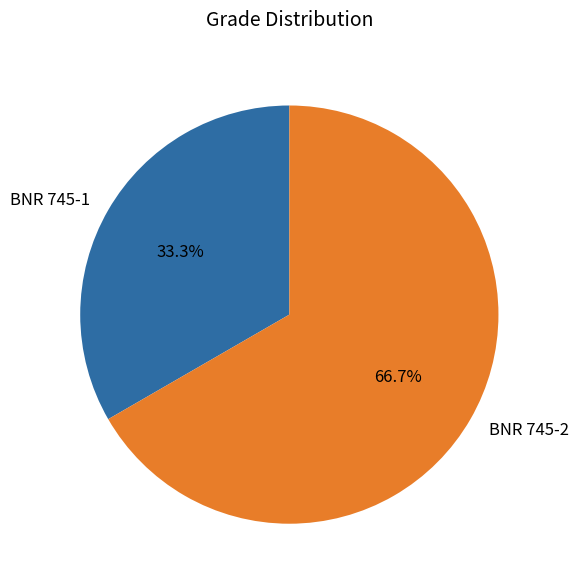

Is there a majority slice in this chart?

Yes